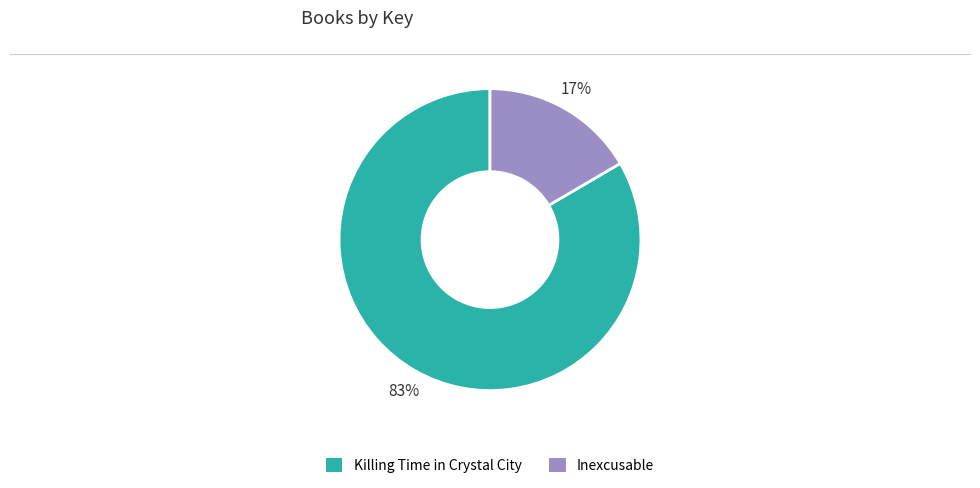

The Inexcusable slice represents 17% of the pie. True or false?

True